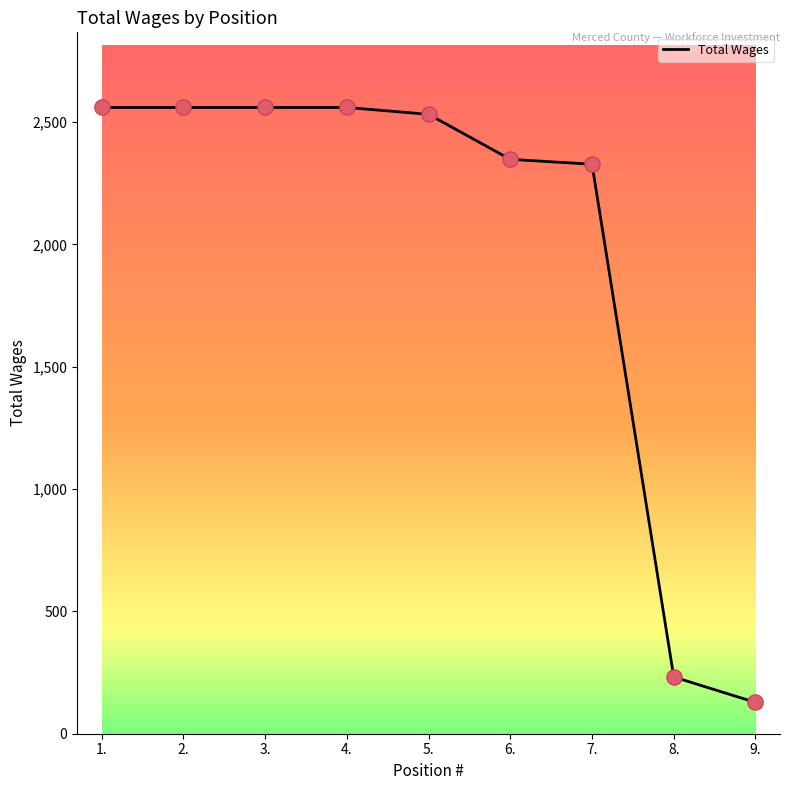

Approximately how many times larger is the value at 5. compared to 2.?

1.0